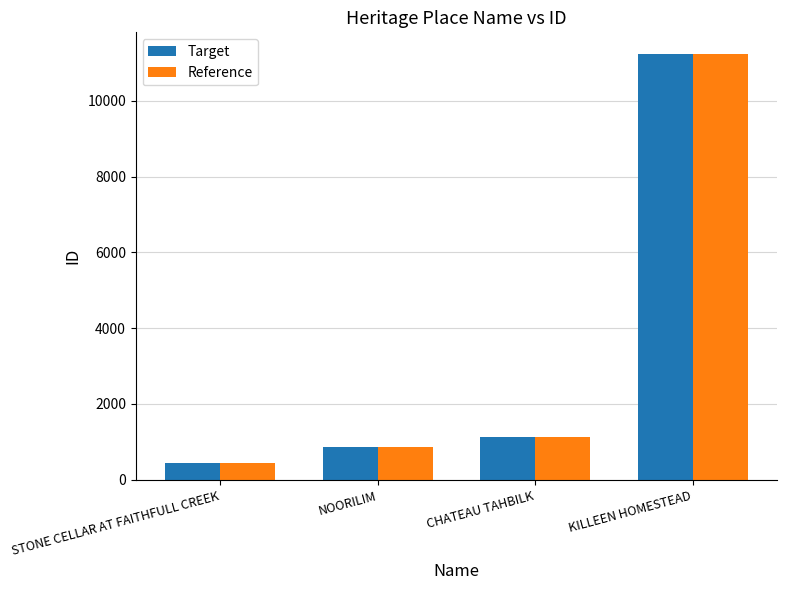

What is the value of the Reference bar at the 1st from the left?

441